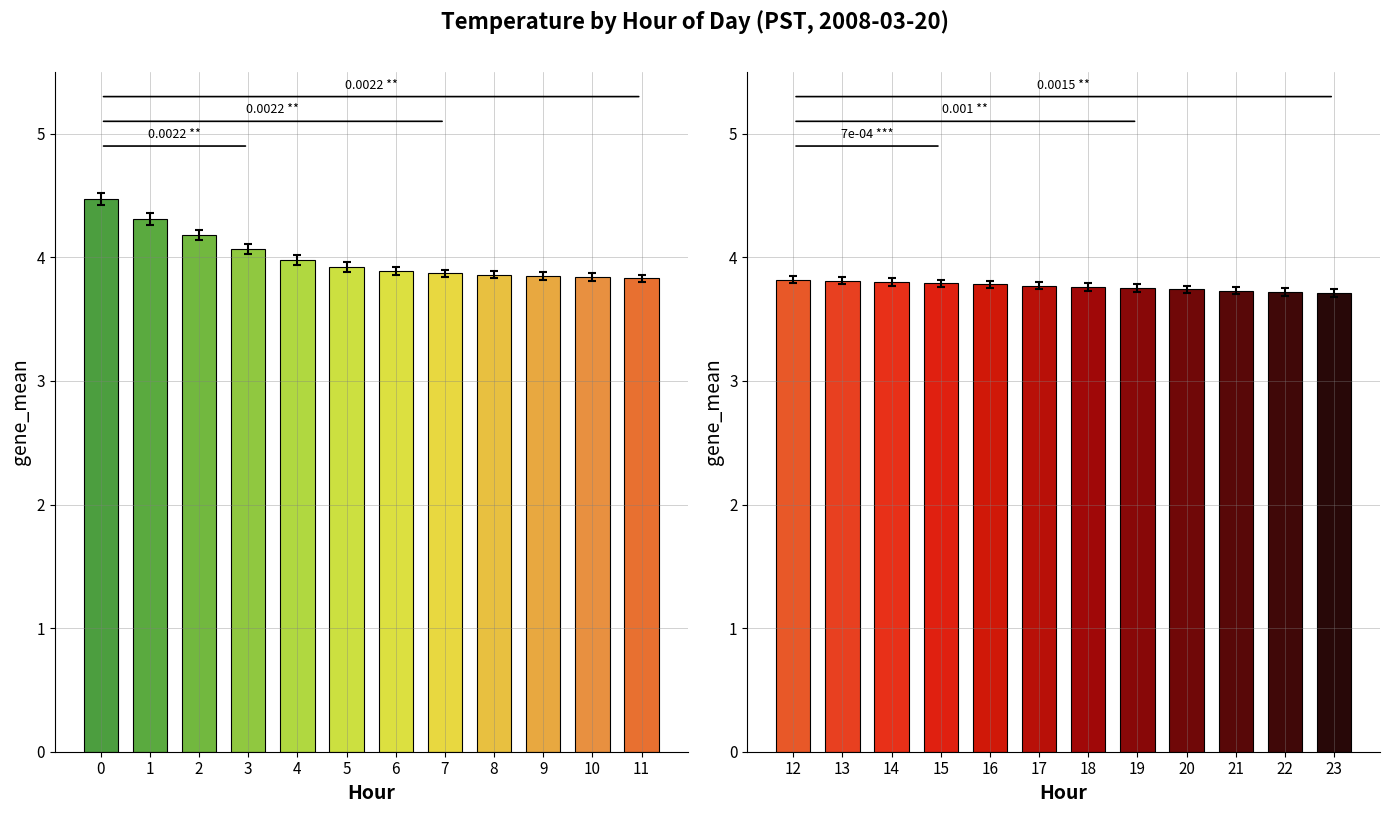

What is the value of the 7th bar from the left?

3.8